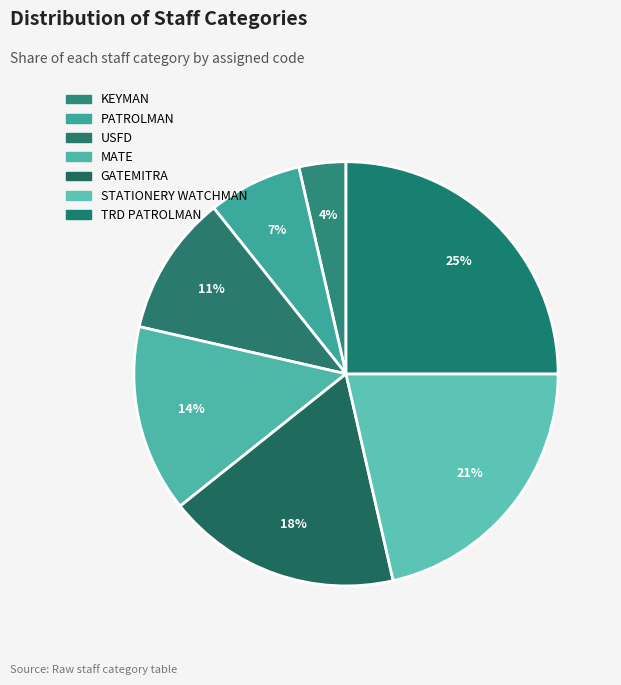

Rank the categories by value from lowest to highest.

KEYMAN, PATROLMAN, USFD, MATE, GATEMITRA, STATIONERY WATCHMAN, TRD PATROLMAN